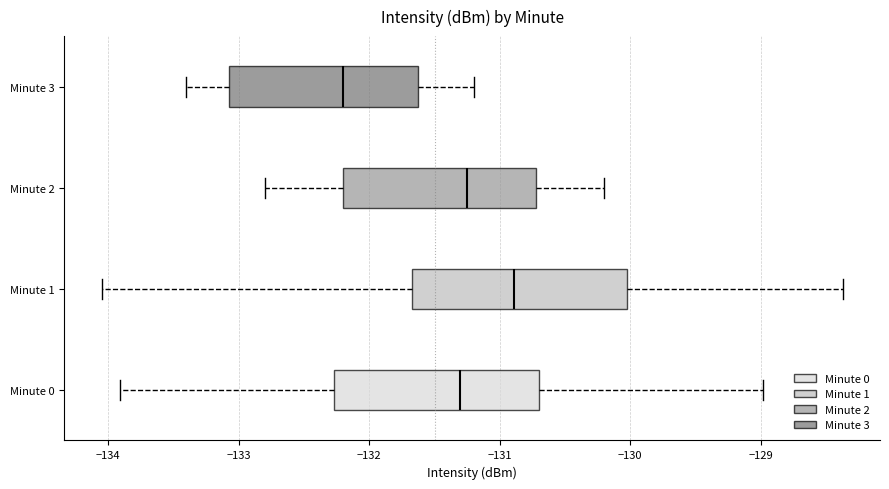

Where does the median line of the box for Minute 1 sit on the x-axis? The values are not printed on the chart, so give them approximately, as read against the axis.

-130.9